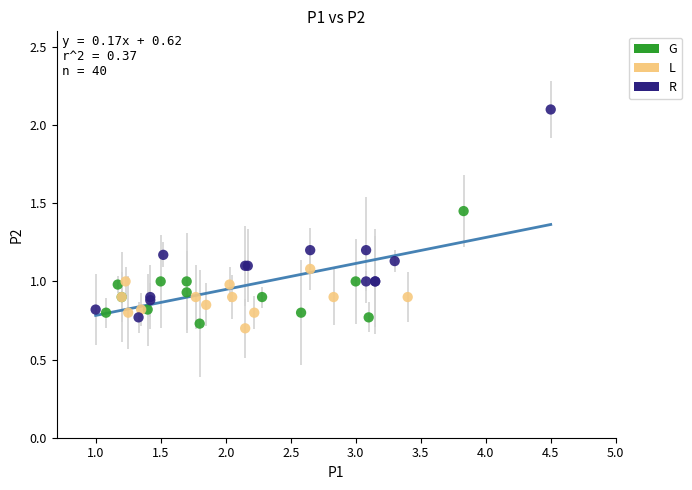

Which series has the widest spread of Y values?

R